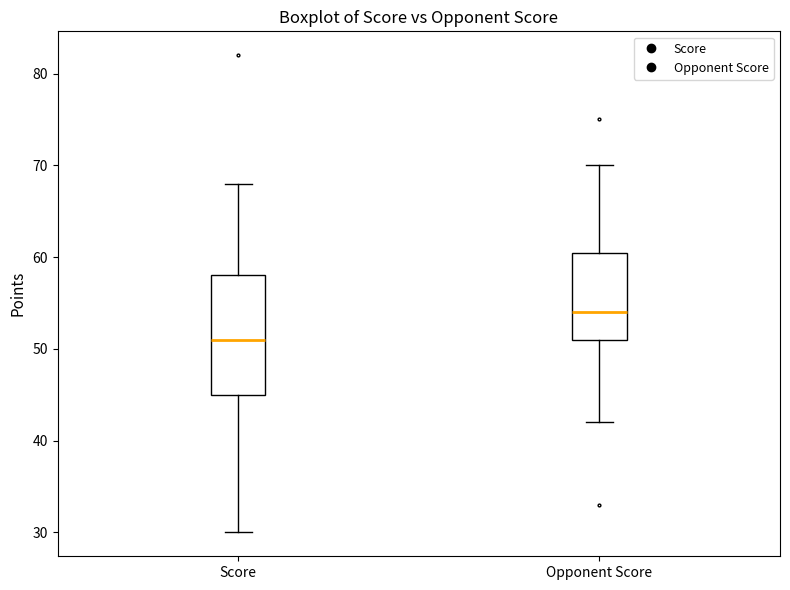

Which box is the tallest, from its lower edge to its upper edge?

Score